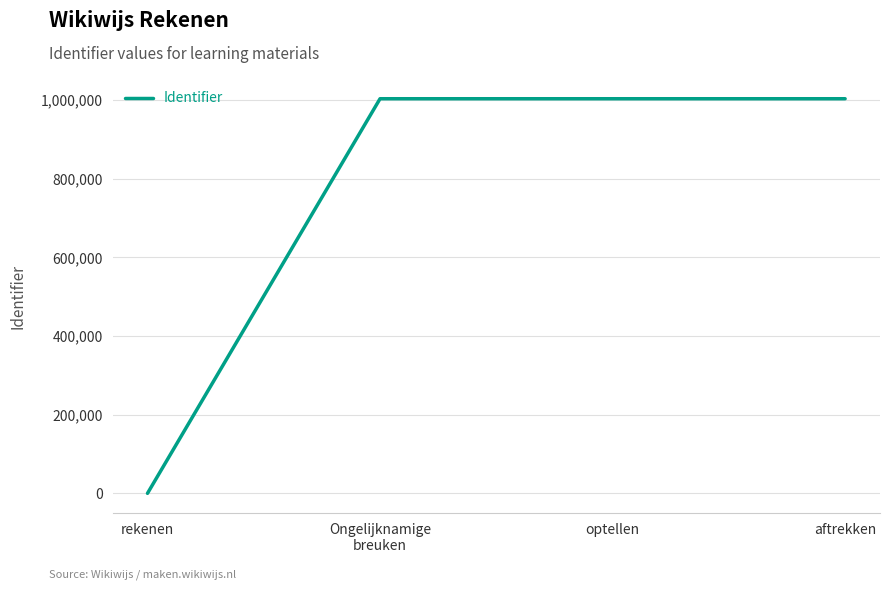

Approximately how many times larger is the value at aftrekken compared to optellen?

1.0